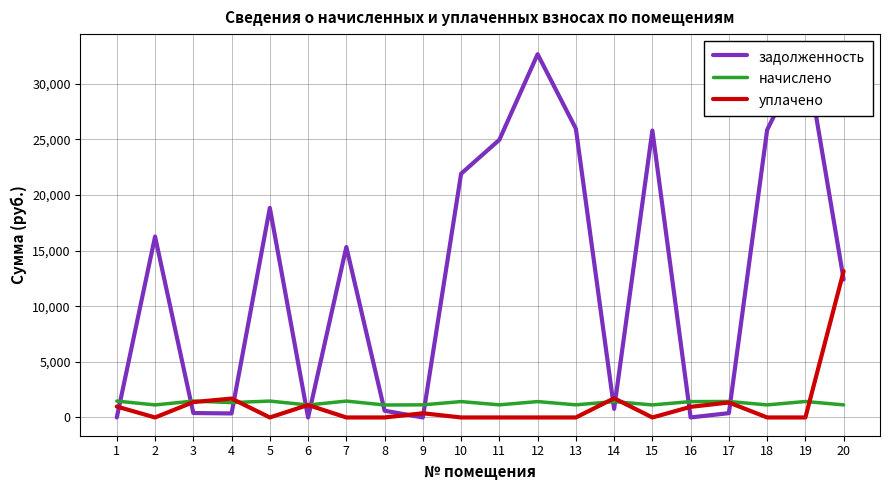

What is the maximum value for задолженность?

32823.1